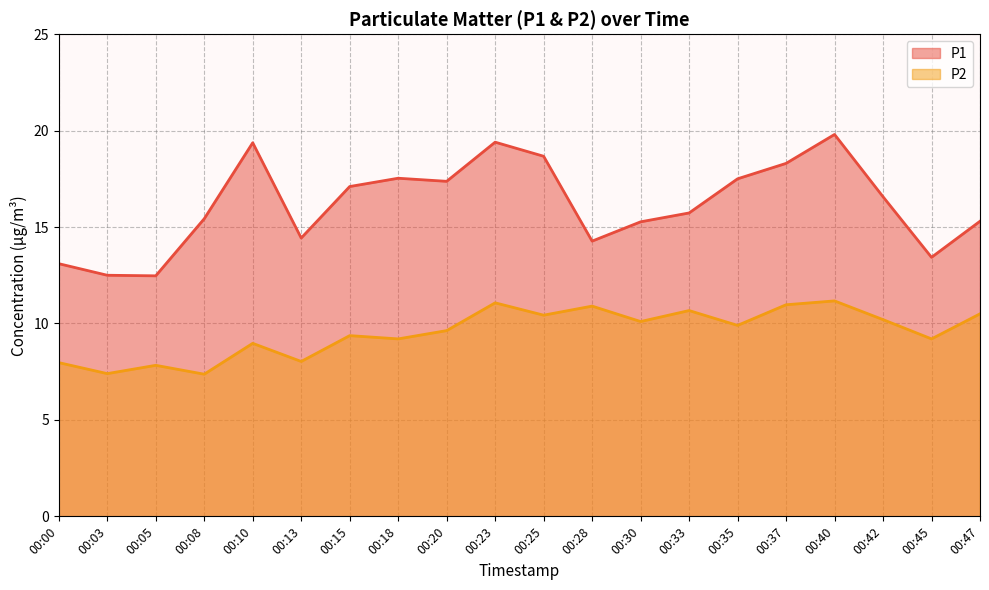

At which category is the sum across all series the highest?

00:40